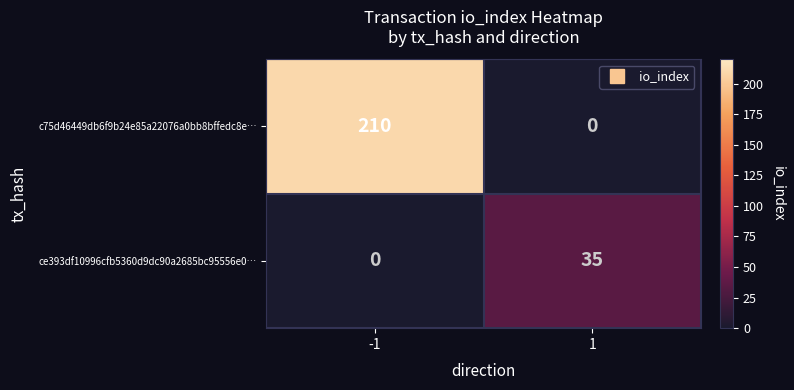

Which series has the widest spread of values?

c75d46449db6f9b24e85a22076a0bb8bffedc8e…